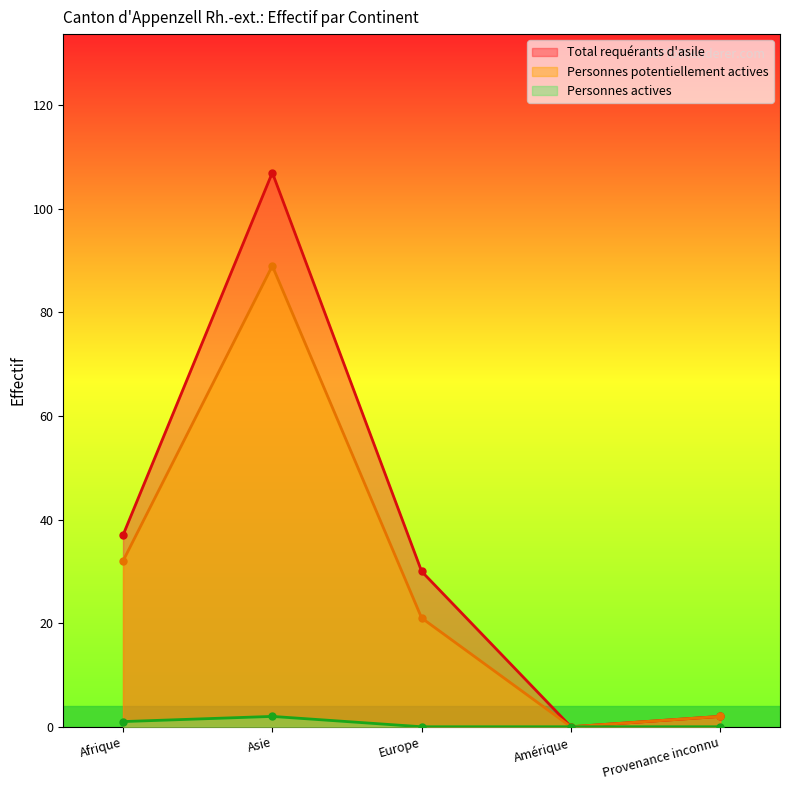

How many data points does each series have?

5